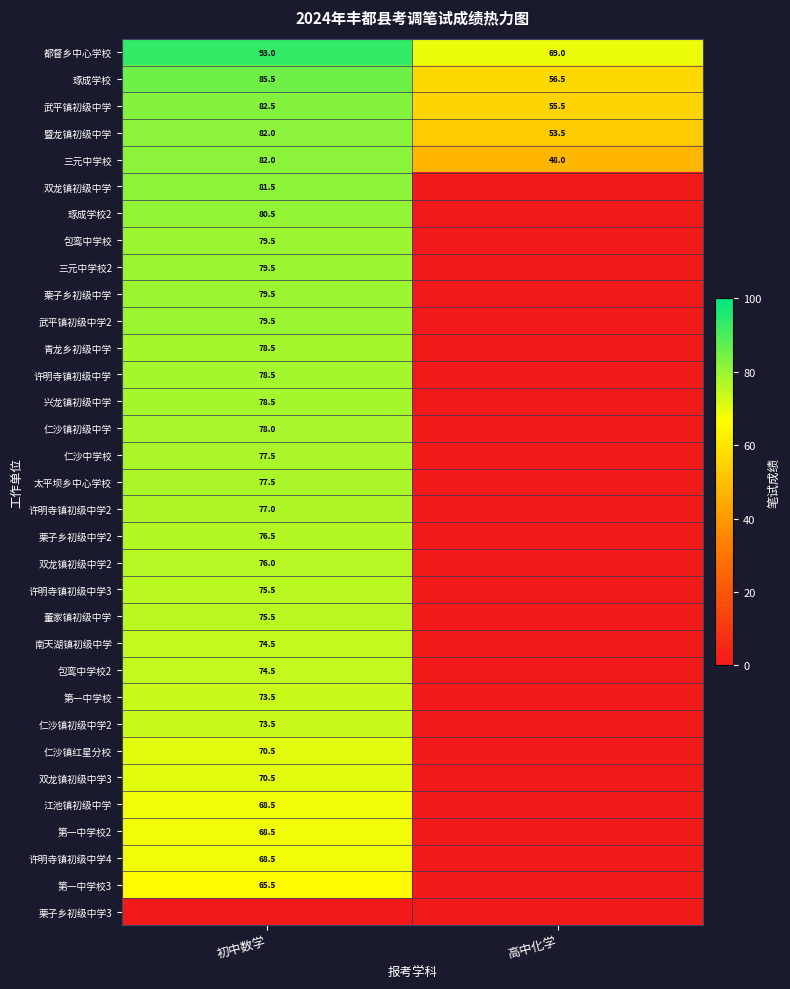

Which category has the lowest value across all series?

高中化学